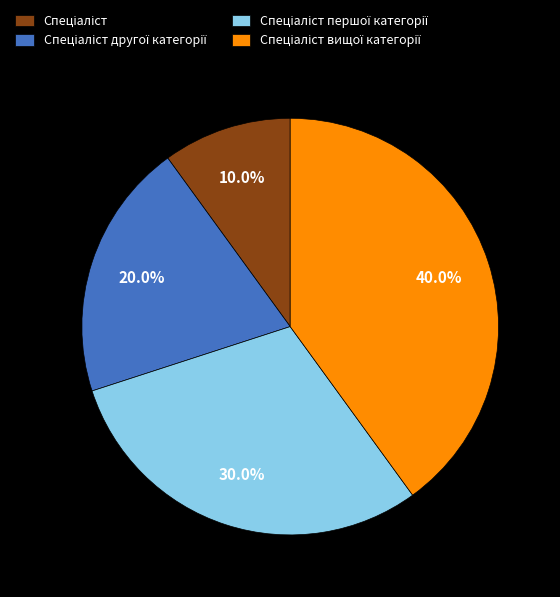

Is there a majority slice in this chart?

No